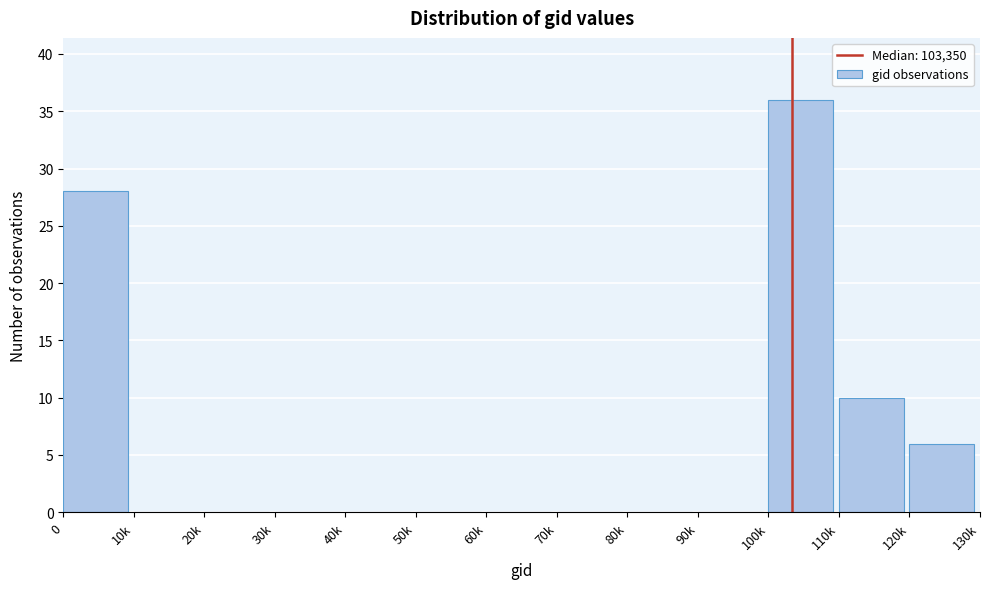

Reading right to left, list all the values displayed in this chart.

120k=6	110k=10	100k=36	90k=0	80k=0	70k=0	60k=0	50k=0	40k=0	30k=0	20k=0	10k=0	0=28